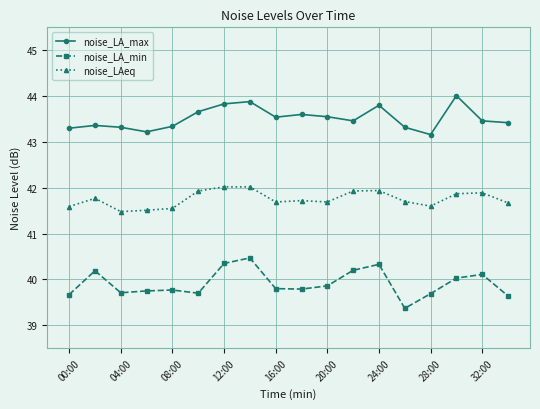

List the series in order of their peak value, highest first.

noise_LA_max, noise_LAeq, noise_LA_min